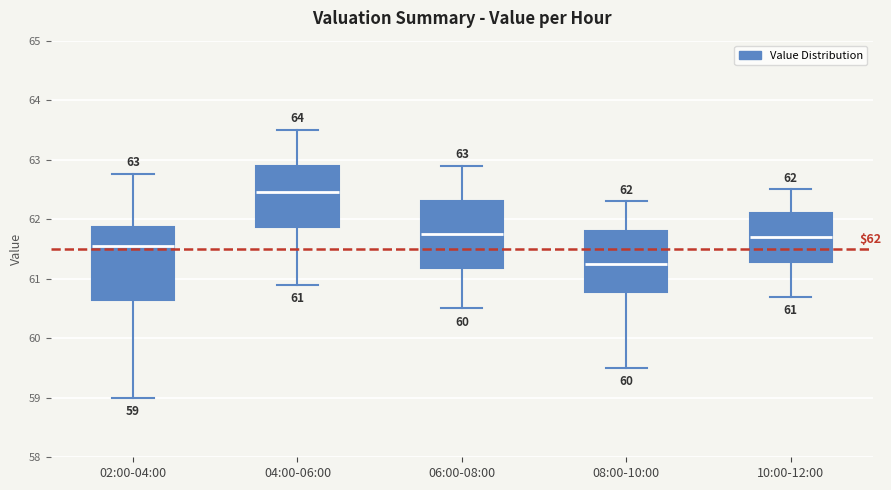

Which box has the lowest median line?

08:00-10:00